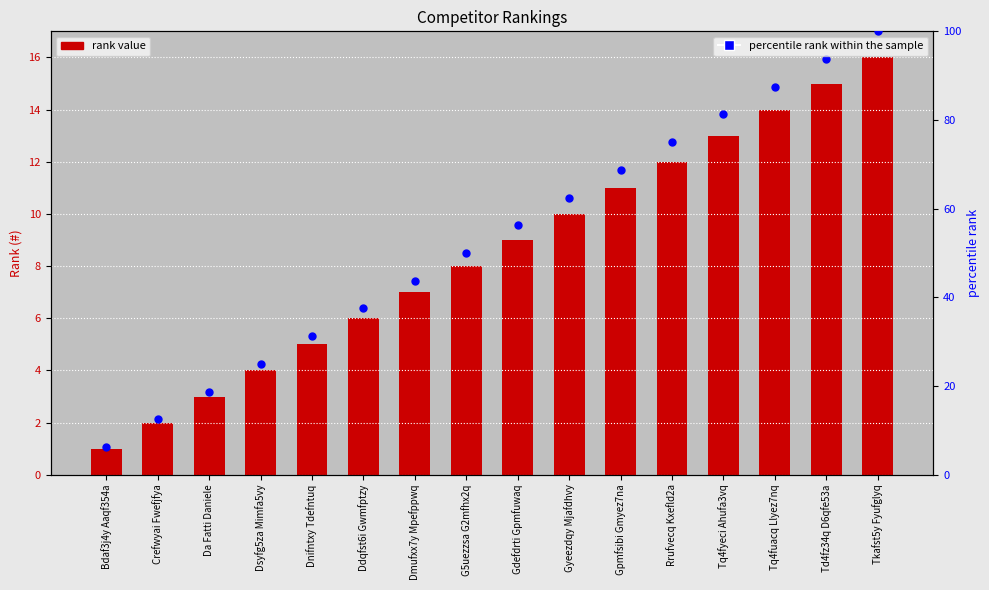

Which series contains the lowest Y value?

#